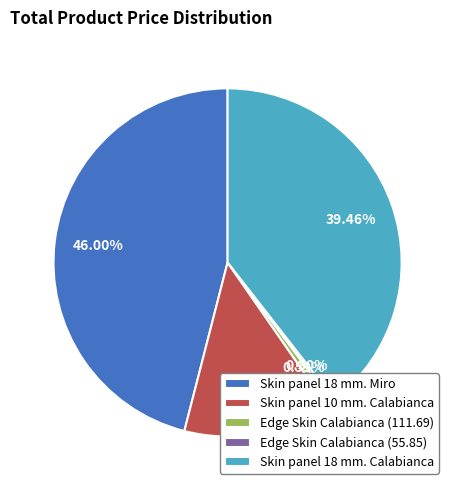

What is the ratio of the value at Edge Skin Calabianca (111.69) to the value at Edge Skin Calabianca (55.85)?

2.0